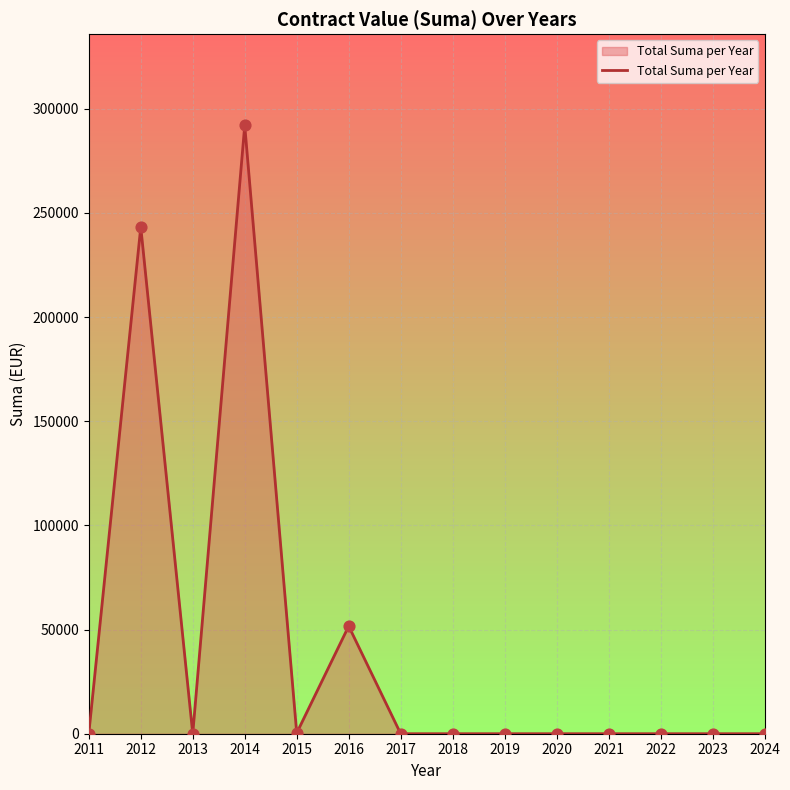

What is the change in value from 2015 to 2019?

-320.0